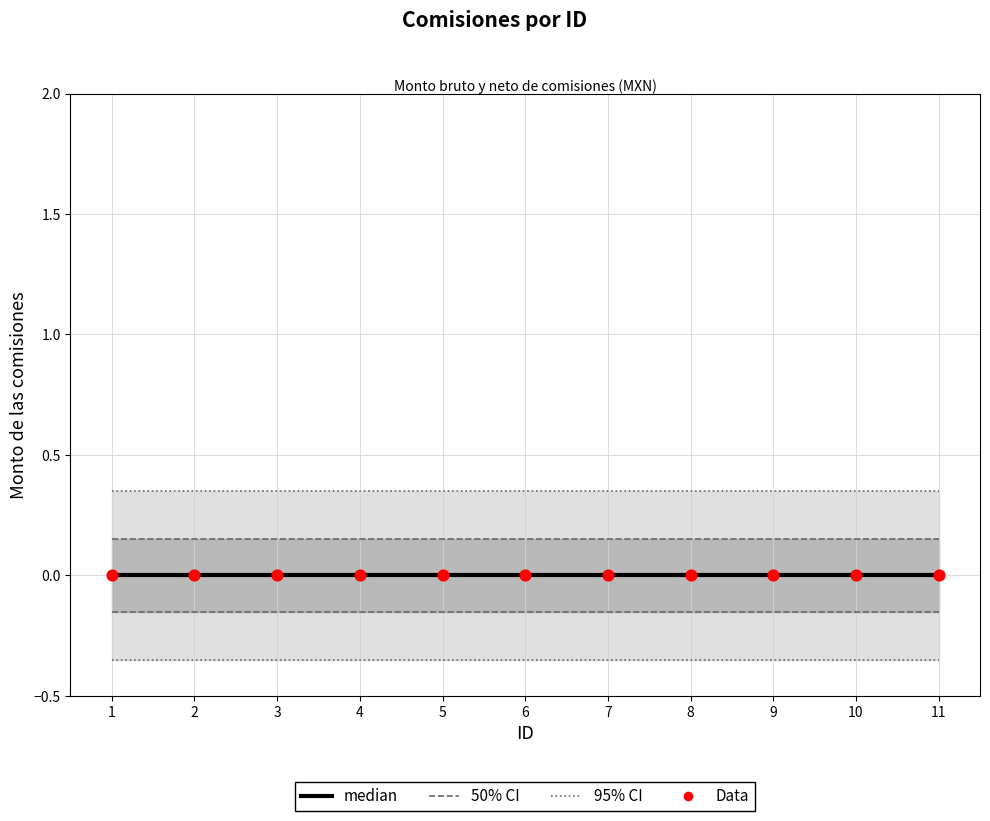

Which series contains the lowest Y value?

median